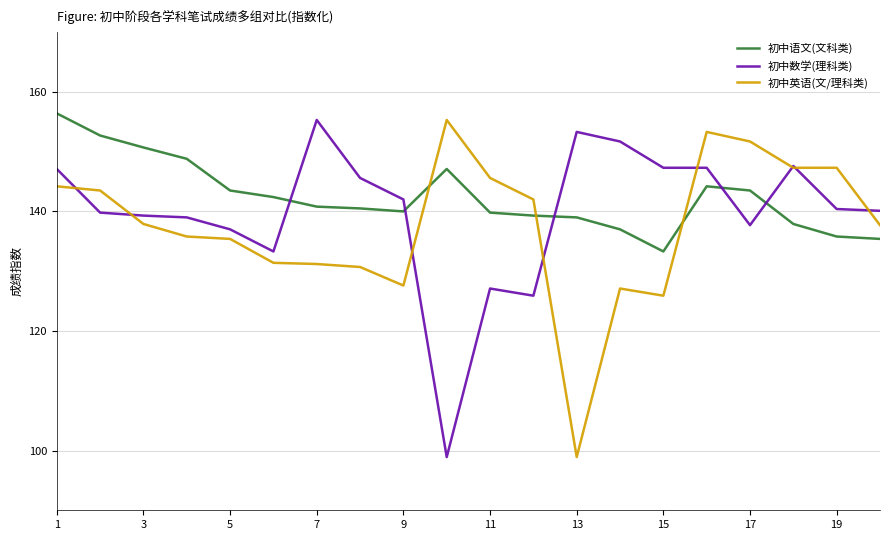

After their last crossing, which series has the higher values: 初中英语(文/理科类) or 初中数学(理科类)?

初中数学(理科类)